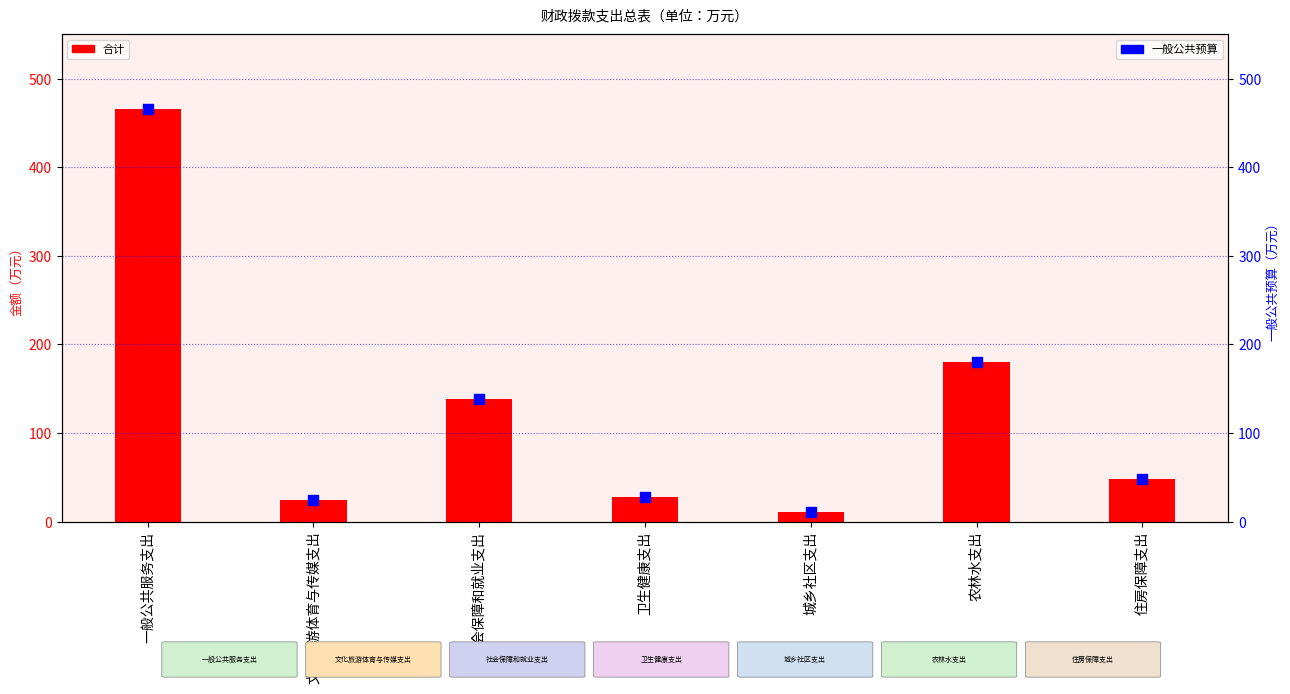

At which category is the sum across all series the highest?

一般公共服务支出